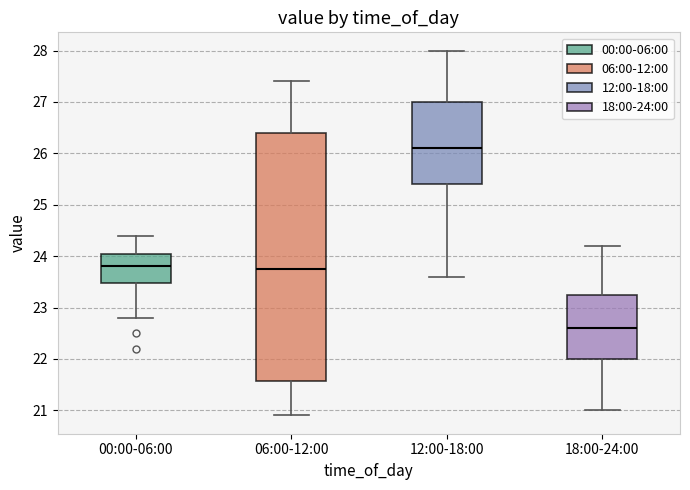

Where does the lower whisker of the box for 06:00-12:00 end on the y-axis? The values are not printed on the chart, so give them approximately, as read against the axis.

20.9